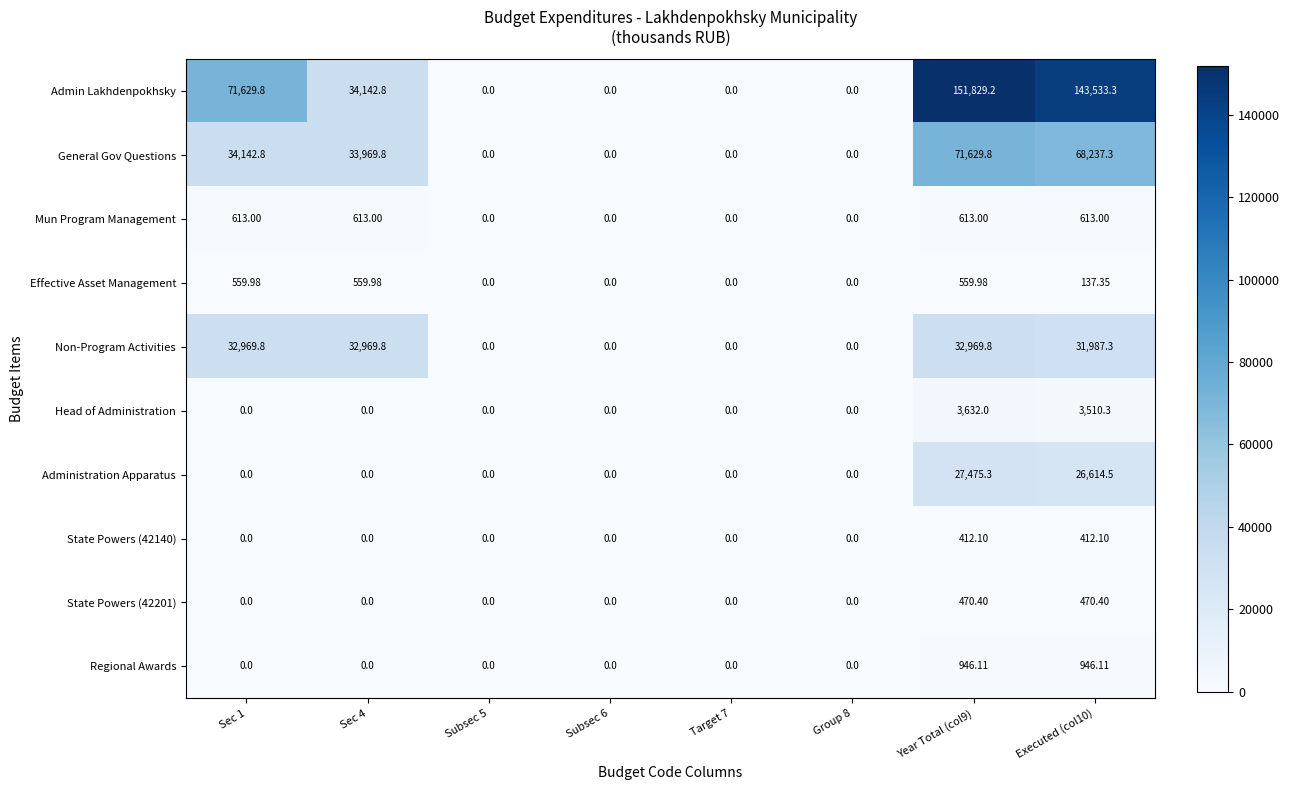

At which category is the sum across all series the highest?

Year Total (col9)